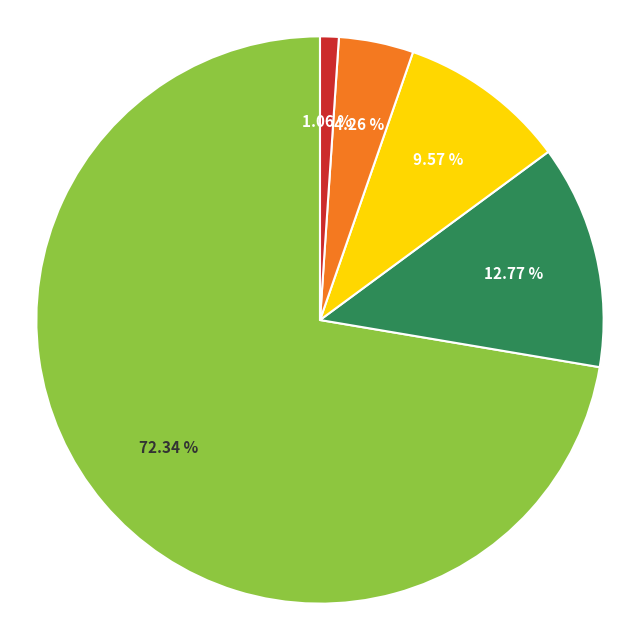

Is there any slice that represents more than half of the pie?

Yes